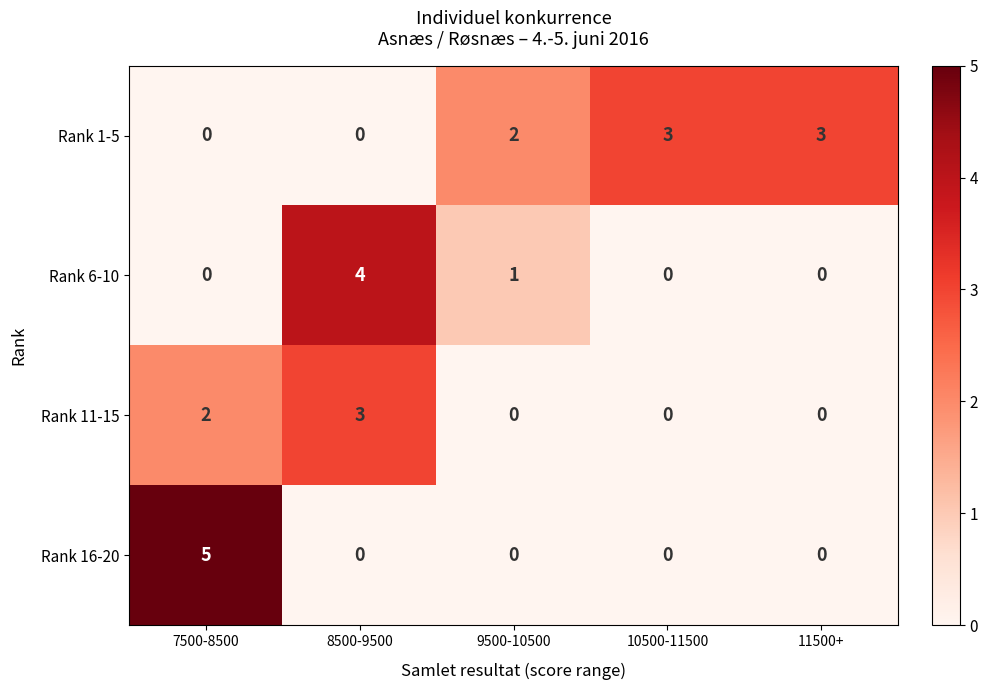

Is the value of Rank 1-5 at 11500+ greater than the value of Rank 16-20 at 8500-9500?

Yes